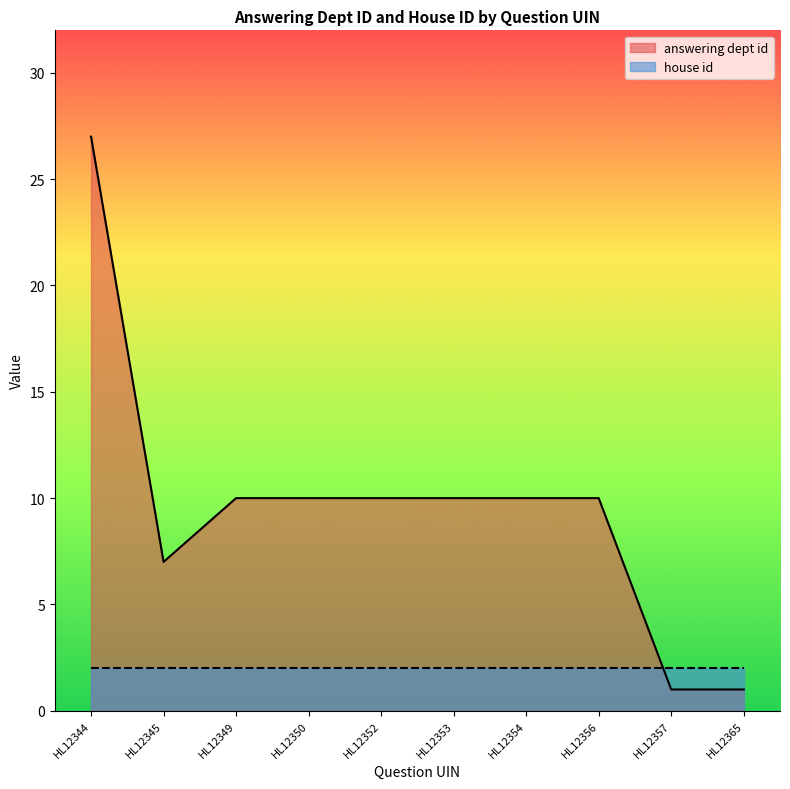

What is the difference between the values at HL12345 and HL12352?

3